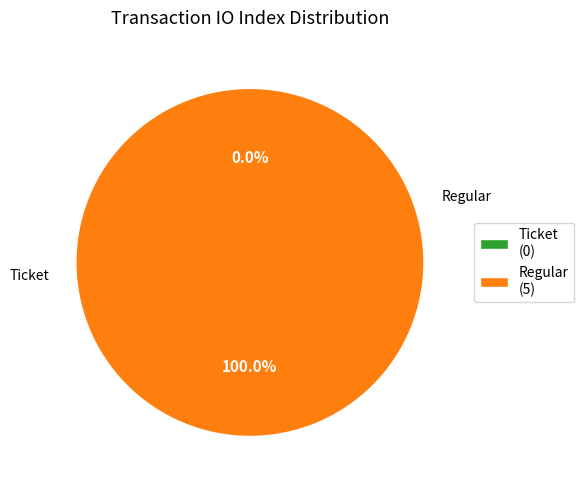

Does Ticket account for over 50% of the chart?

No